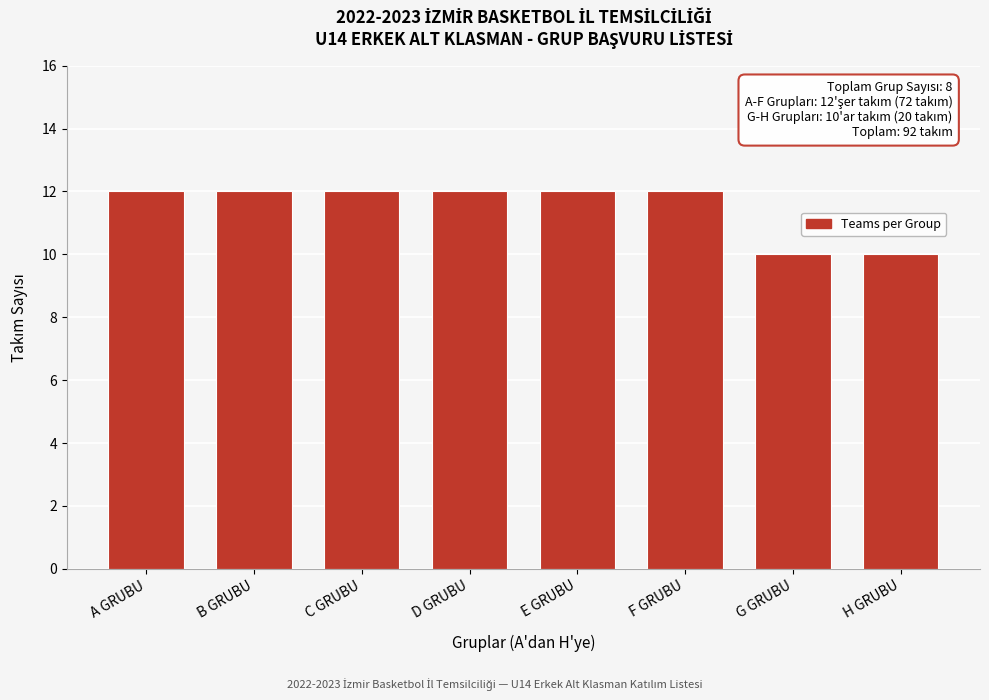

Reading left to right, what are all the values shown in this chart?

12	12	12	12	12	12	10	10